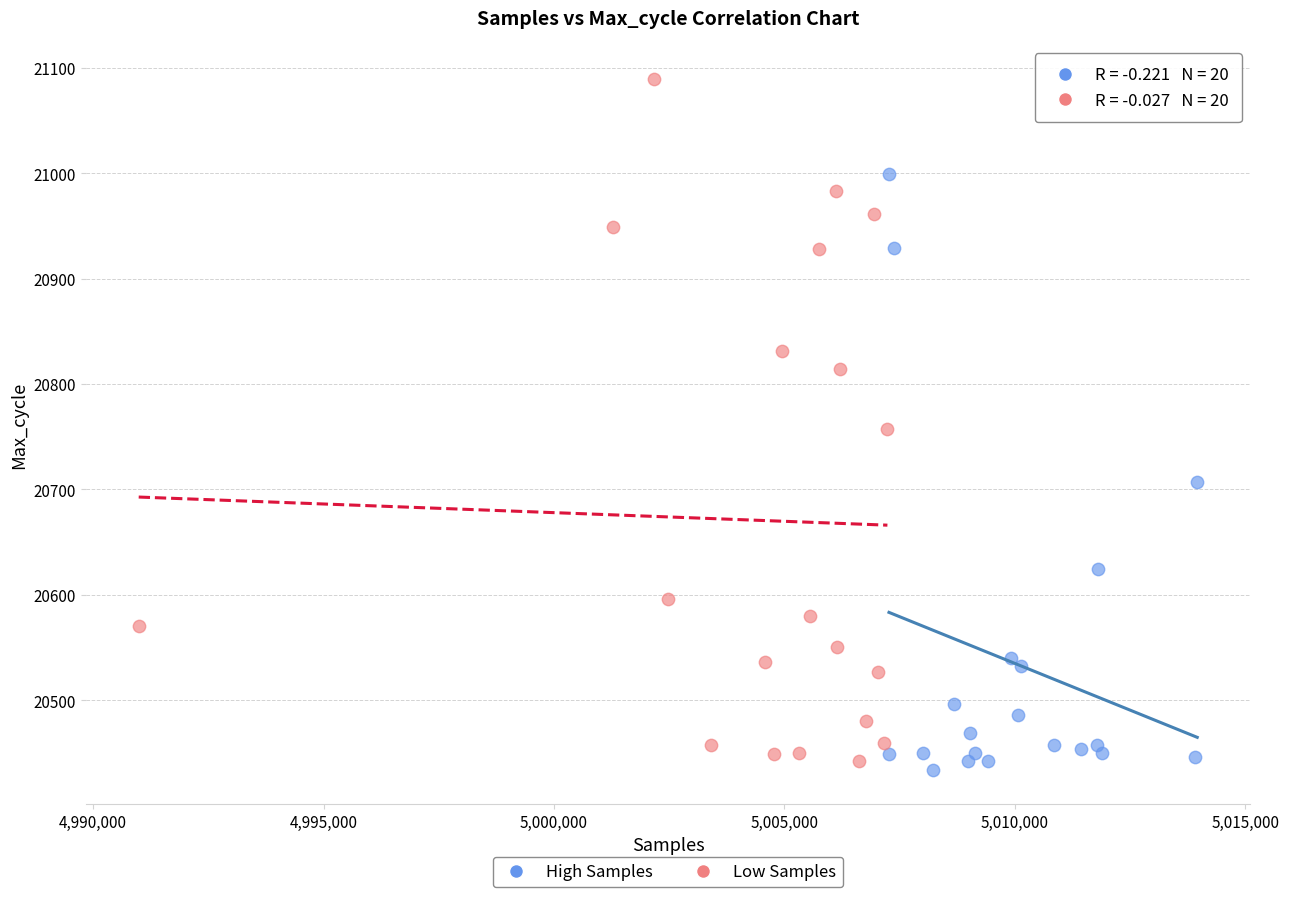

Which series reaches the maximum Y coordinate?

Low Samples